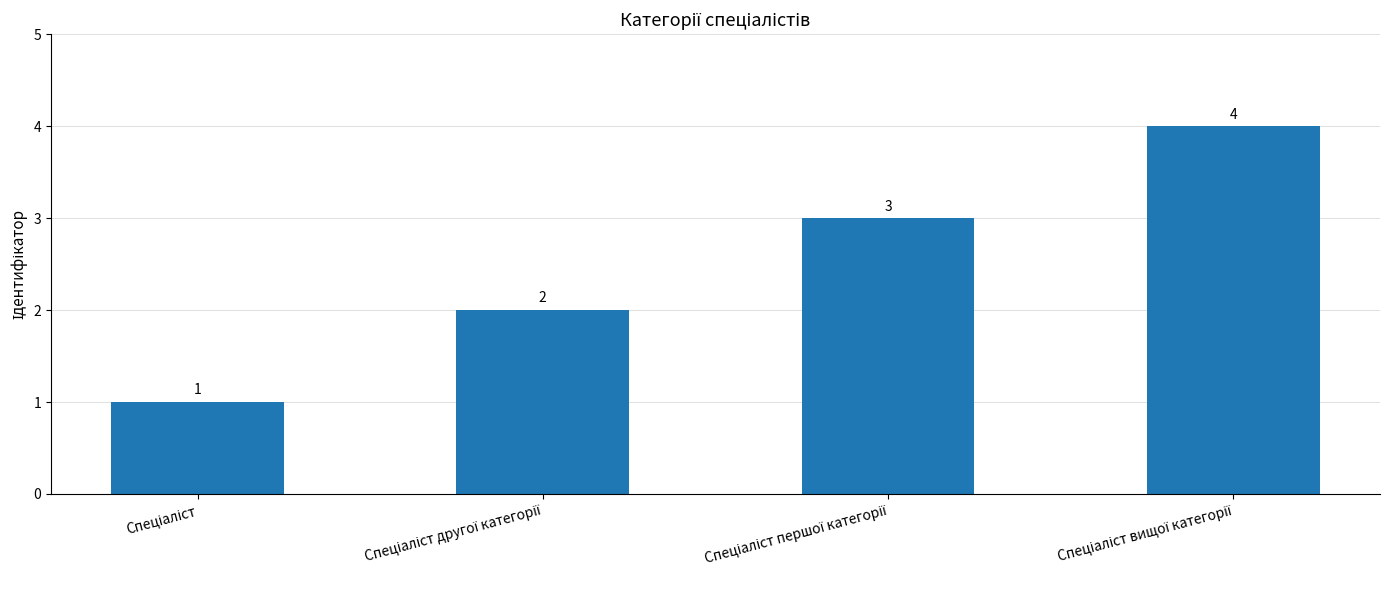

What is the greatest value displayed?

4